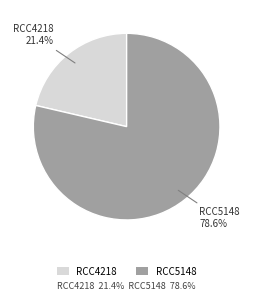

To the nearest percent, what portion does RCC5148 represent?

79%